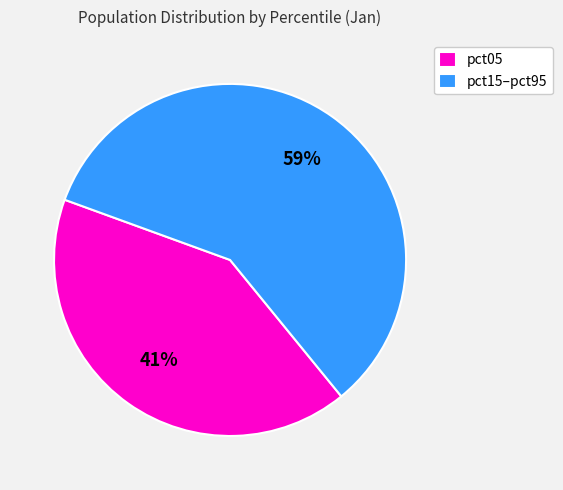

Is it true that pct05 is 41% of the pie?

True